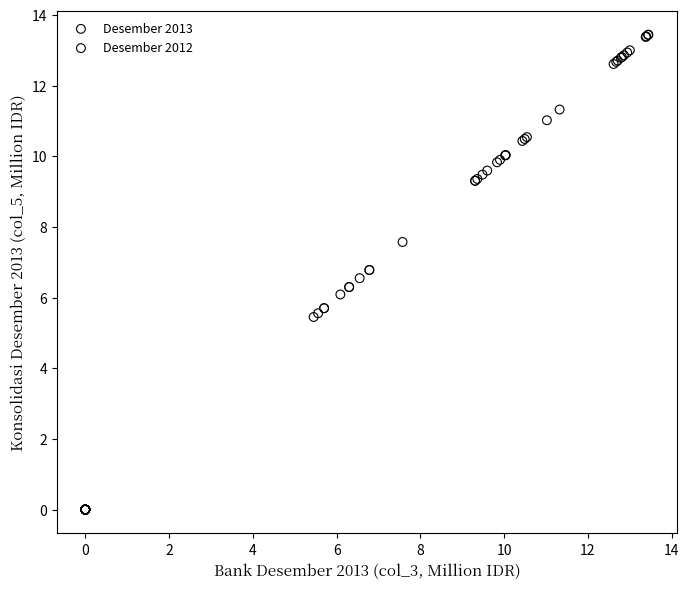

Which series has the widest spread of Y values?

Desember 2012